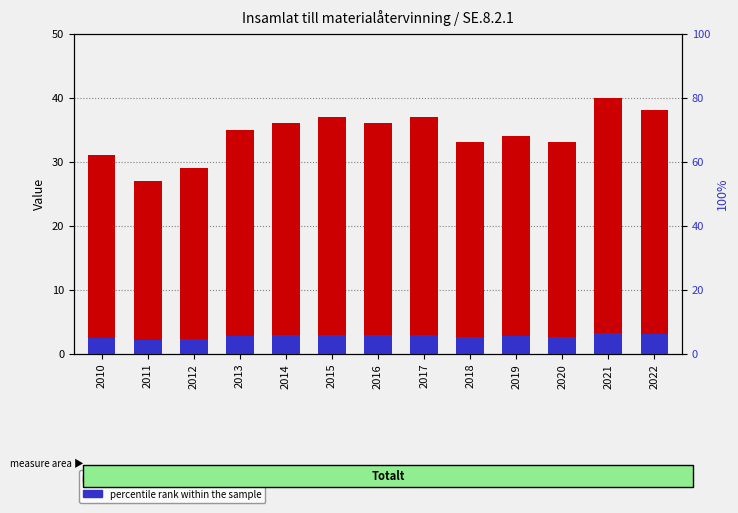

Reading right to left, extract all data points from this chart.

transformed count: 38.0	40.0	33.0	34.0	33.0	37.0	36.0	37.0	36.0	35.0	29.0	27.0	31.0
percentile rank within the sample: 3.0	3.2	2.6	2.7	2.6	3.0	2.9	3.0	2.9	2.8	2.3	2.2	2.5